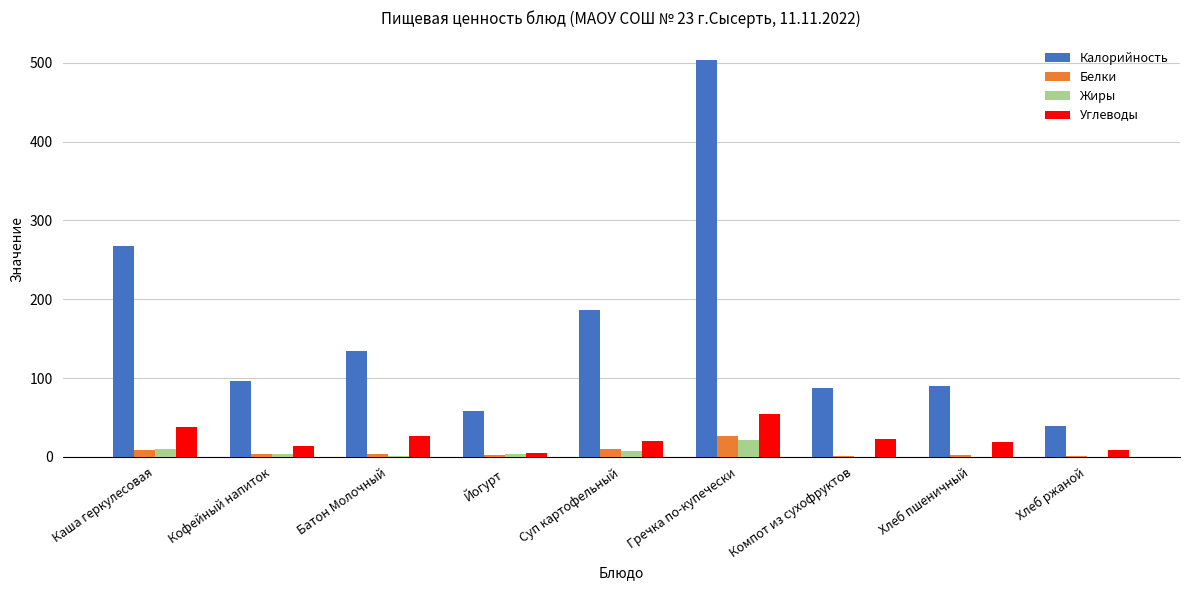

What is the sum of all Углеводы values?

208.7